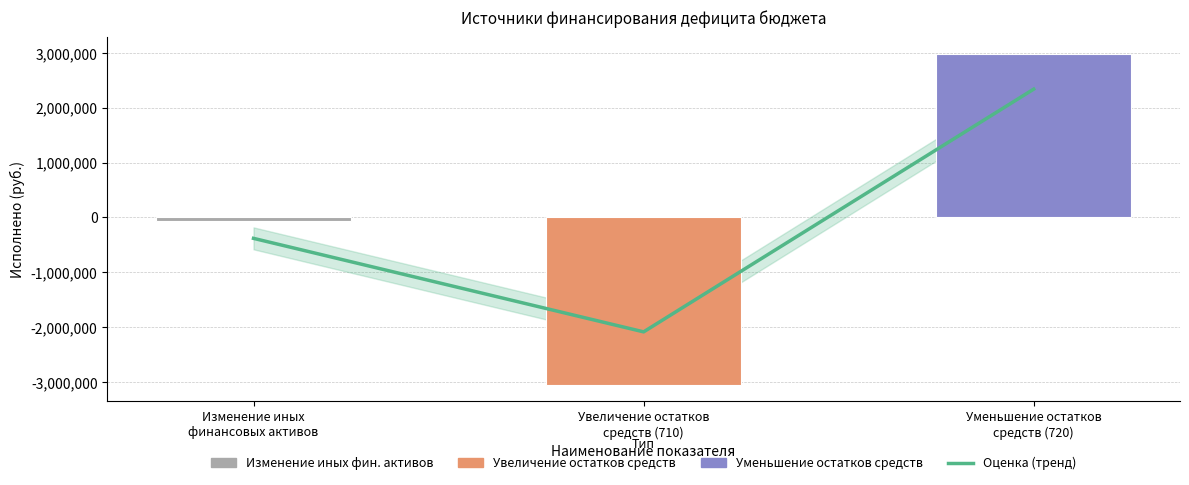

What position from the right is Уменьшение остатков
средств (720)?

1